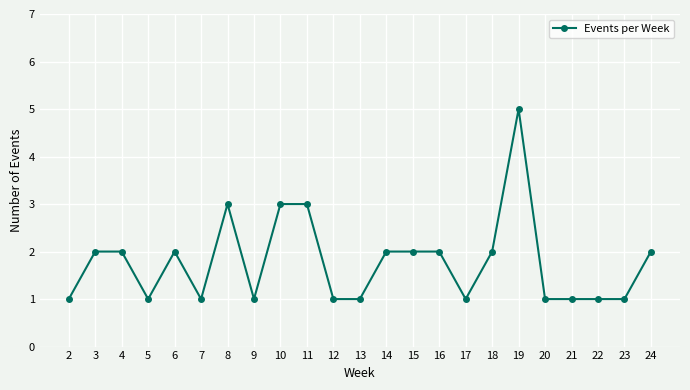

Which category has the highest value across all series?

19